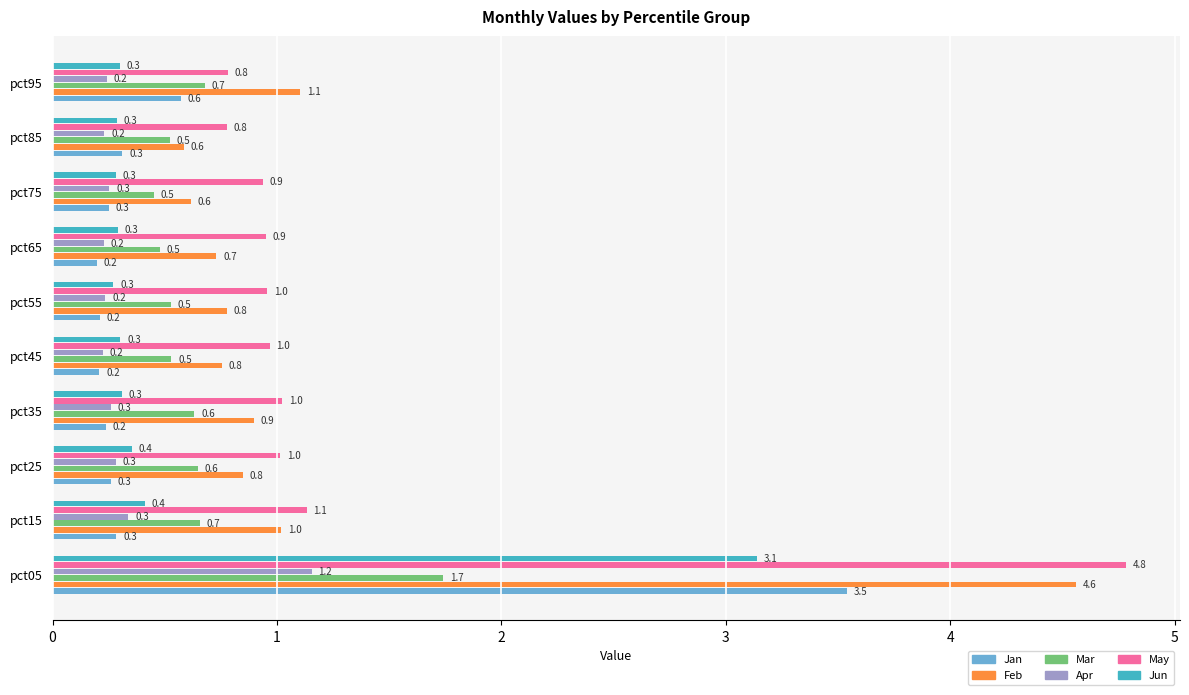

True or false: Feb has a value of 0.3 at pct95.

False